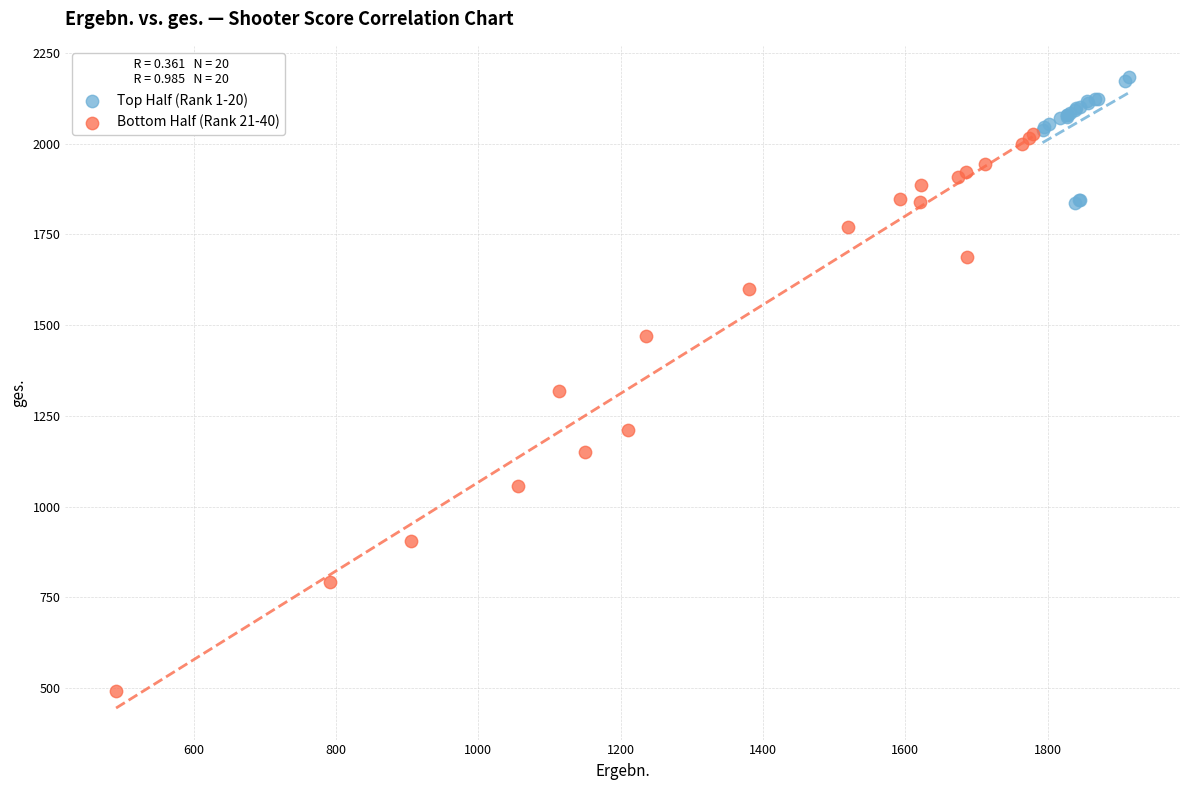

Which series reaches the maximum Y coordinate?

Top Half (Rank 1-20)